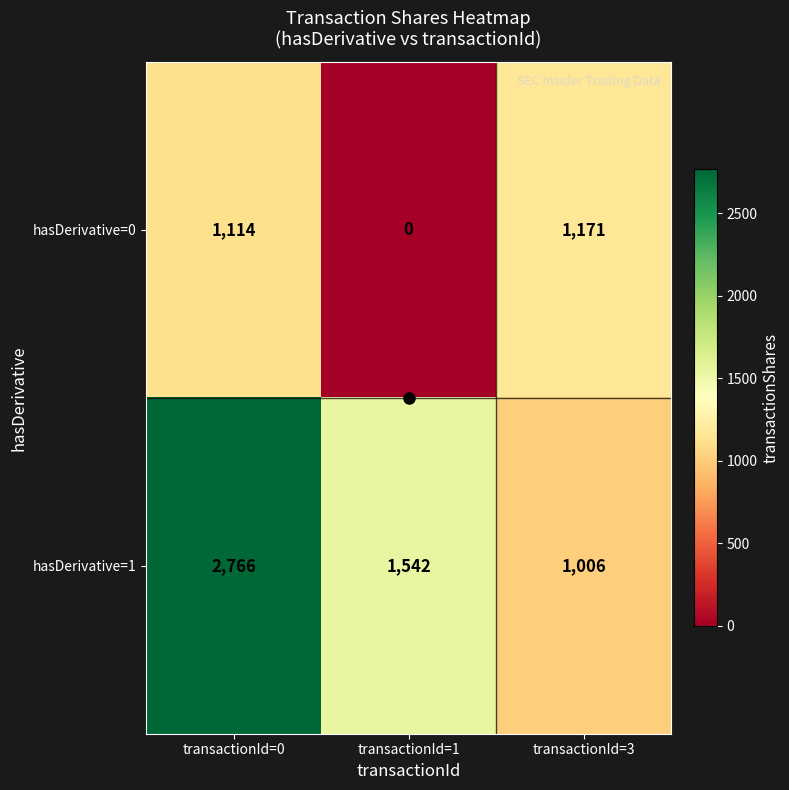

Which series has the widest spread of values?

hasDerivative=1